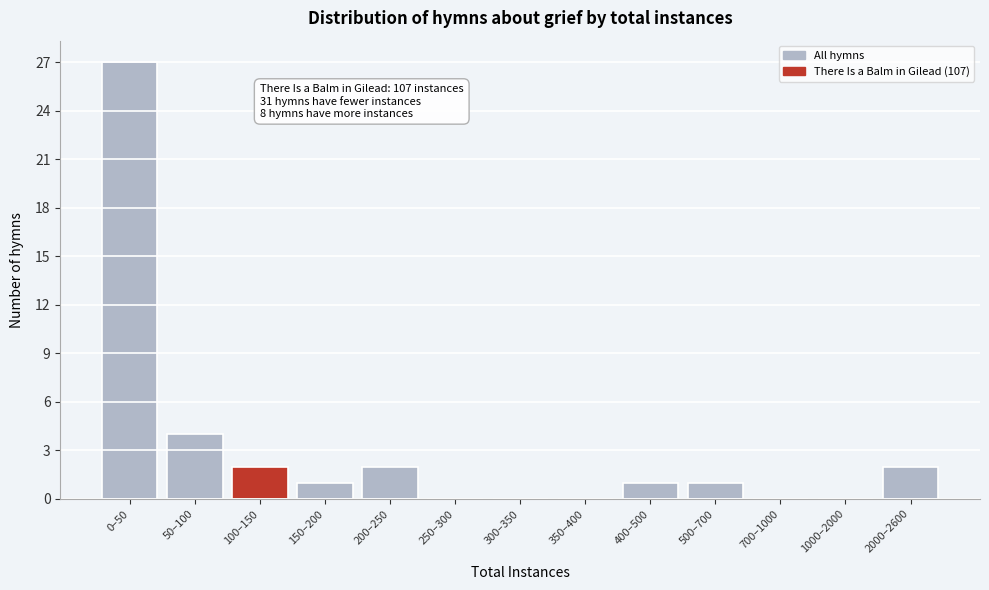

Reading left to right, list all the values displayed in this chart.

0–50=27	50–100=4	100–150=2	150–200=1	200–250=2	250–300=0	300–350=0	350–400=0	400–500=1	500–700=1	700–1000=0	1000–2000=0	2000–2600=2